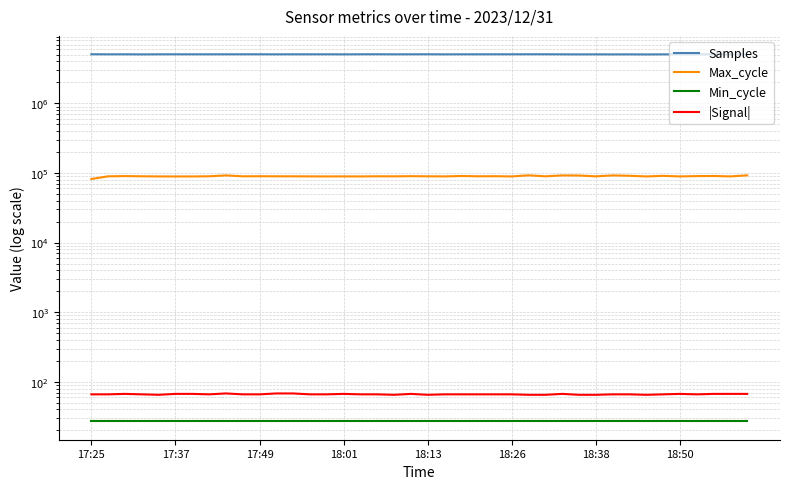

Does the chart display data point markers on the line(s)?

No